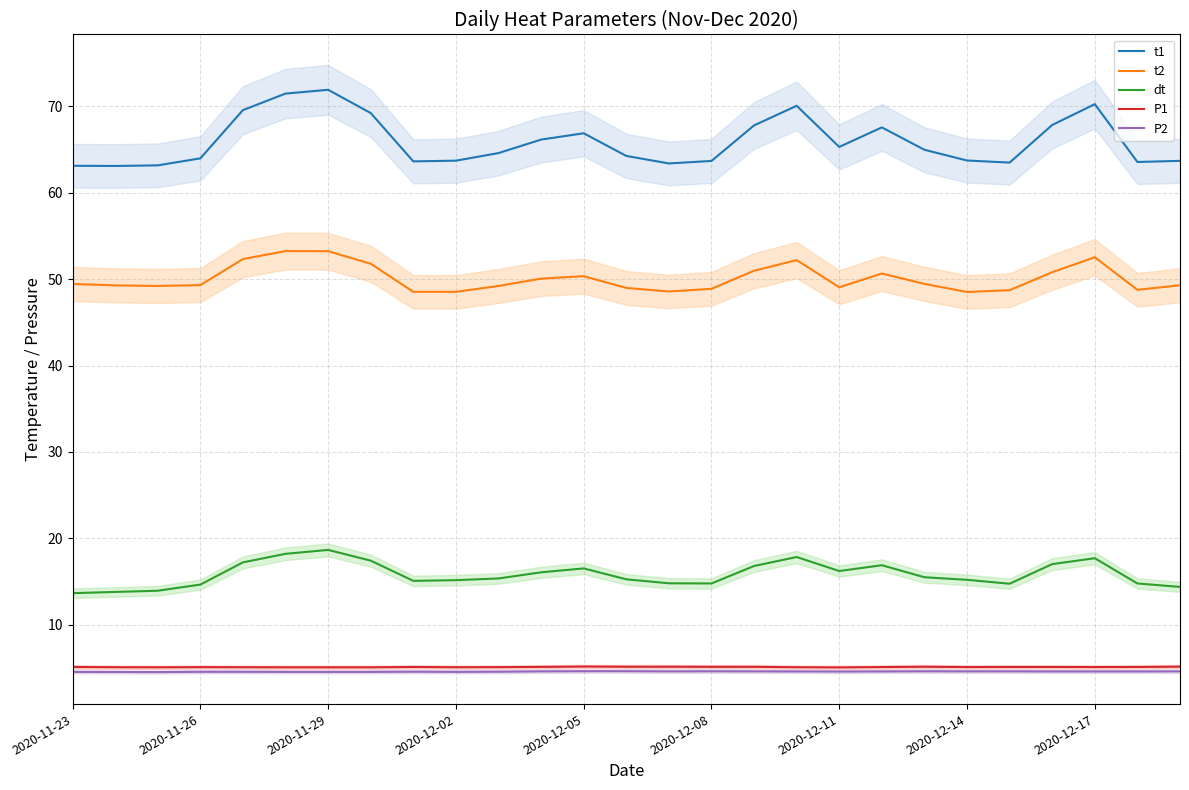

True or false: dt and P2 intersect in this chart.

False